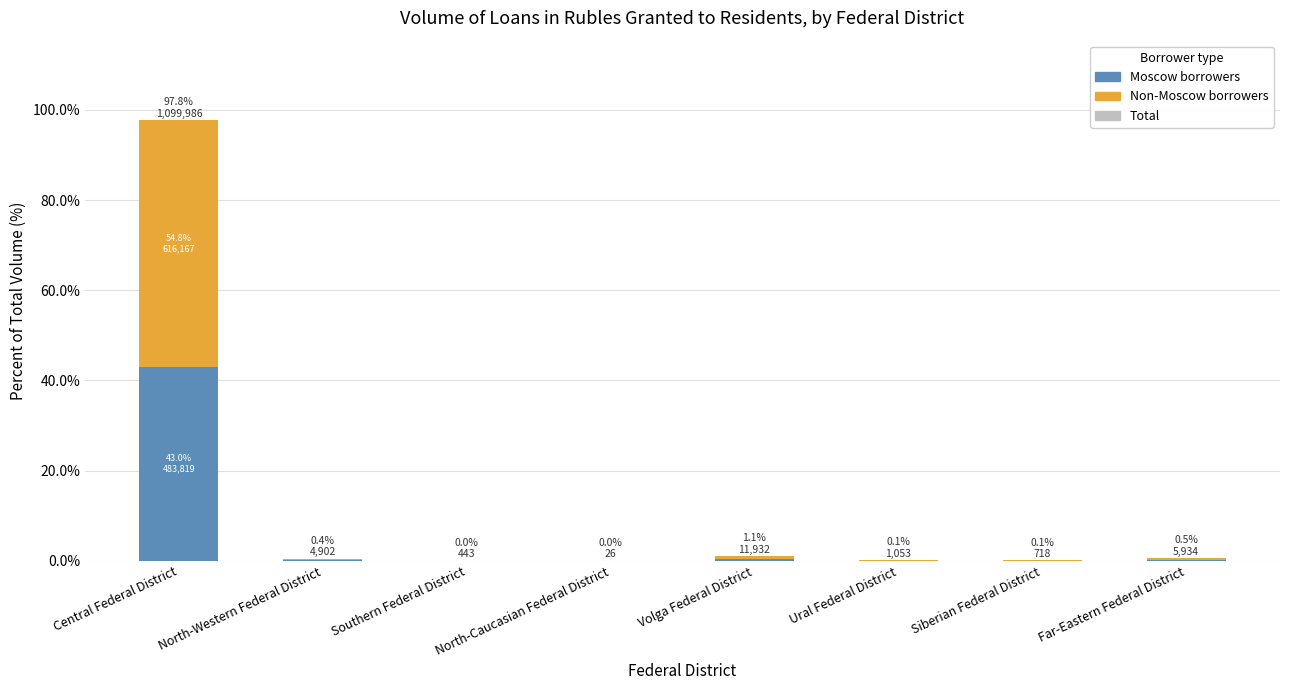

The total series shows 0.7 at Far-Eastern Federal District. True or false?

False